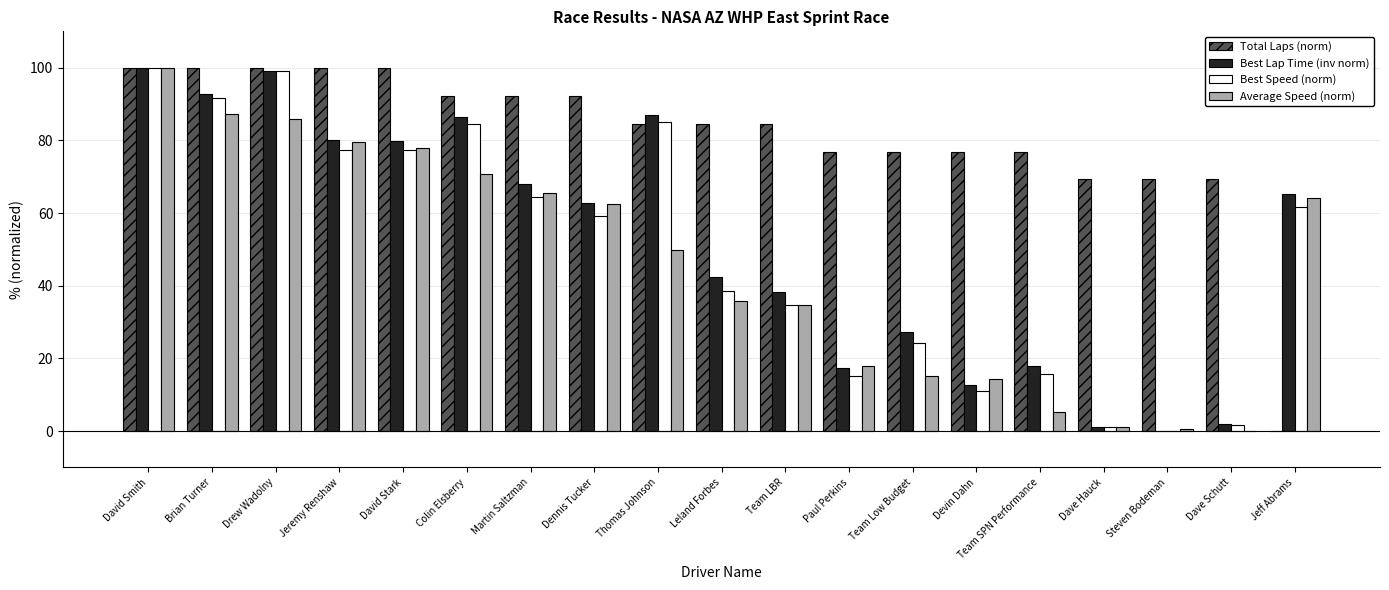

What is the sum of all Total Laps (norm) values?

1546.2